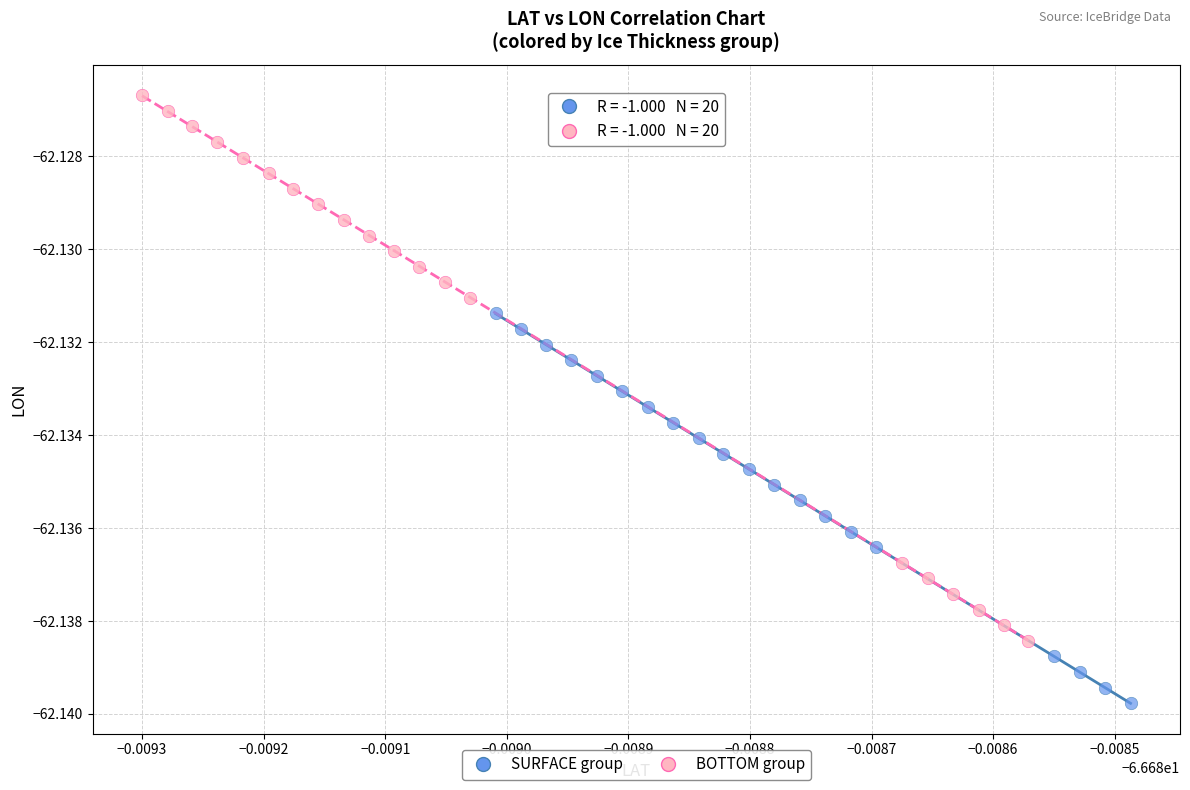

Which series has the largest Y range (max minus min)?

BOTTOM group